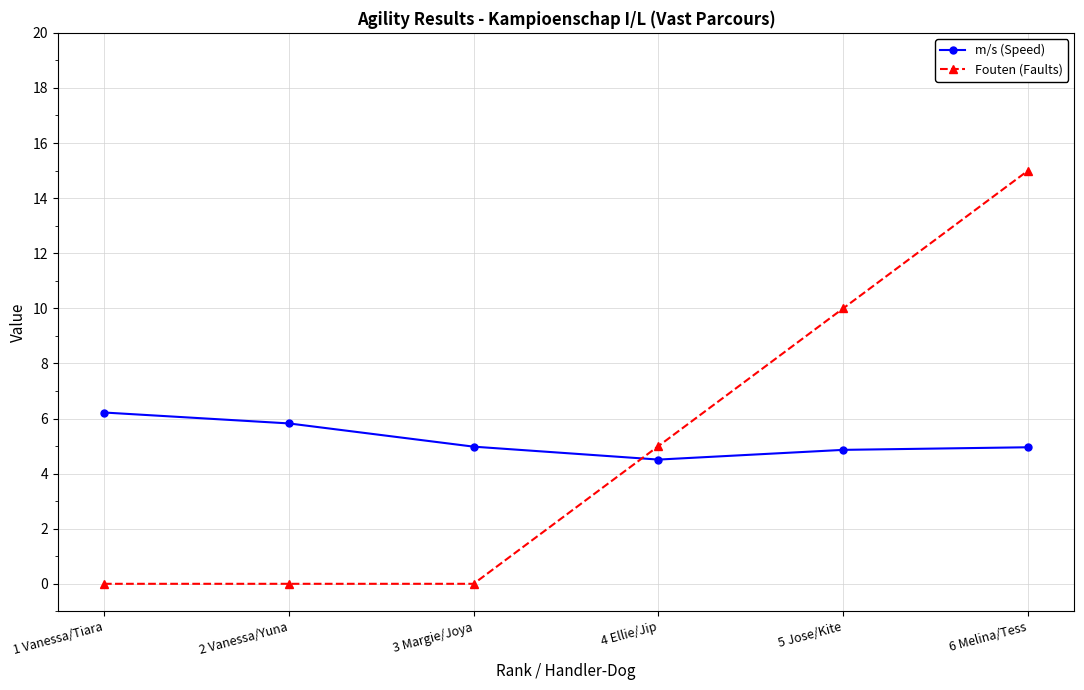

Reading right to left, transcribe all the data shown in this chart.

m/s (Speed): 5.0	4.9	4.5	5.0	5.8	6.2
Fouten (Faults): 15.0	10.0	5.0	0.0	0.0	0.0